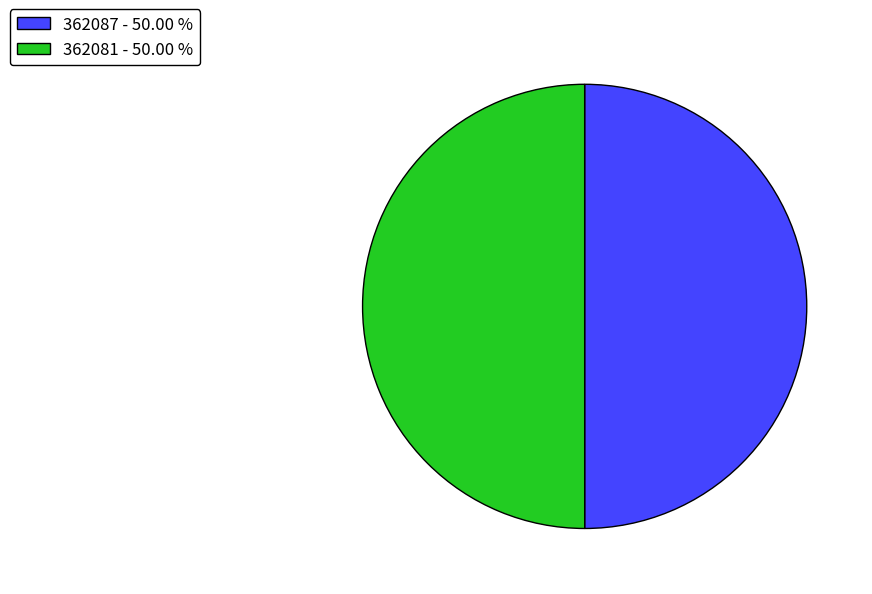

Is it true that 362081 is 60% of the pie?

False